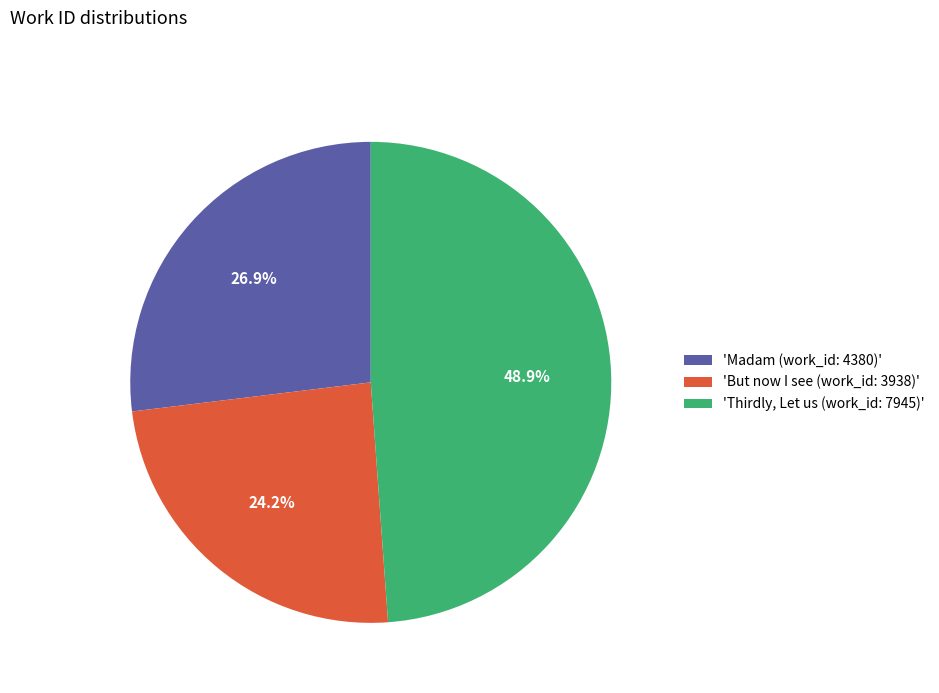

Between 'Madam (work_id: 4380)' and 'But now I see (work_id: 3938)', which is larger?

'Madam (work_id: 4380)'